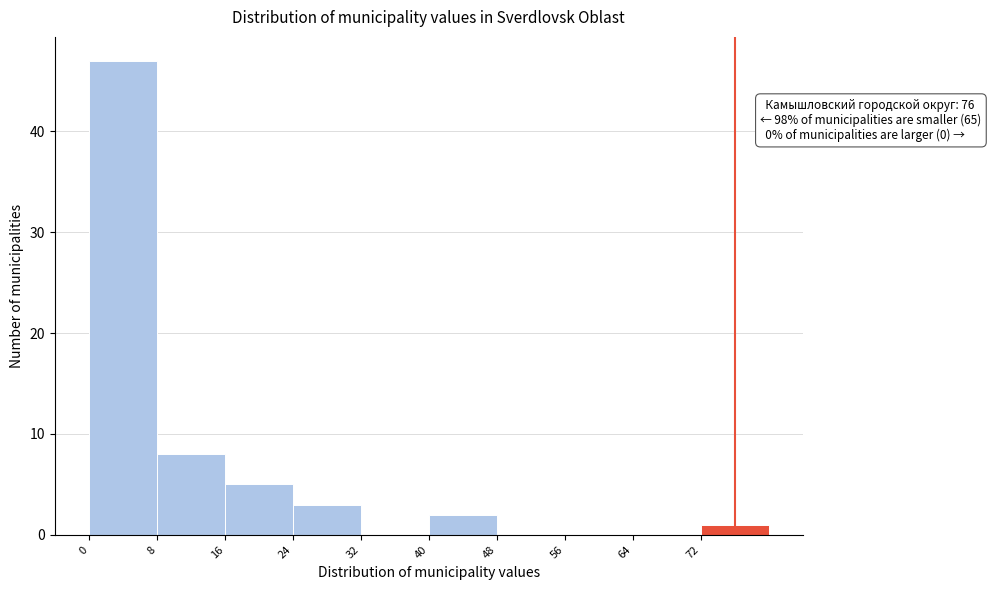

Which range on the x-axis has the tallest bar?

0 to 8